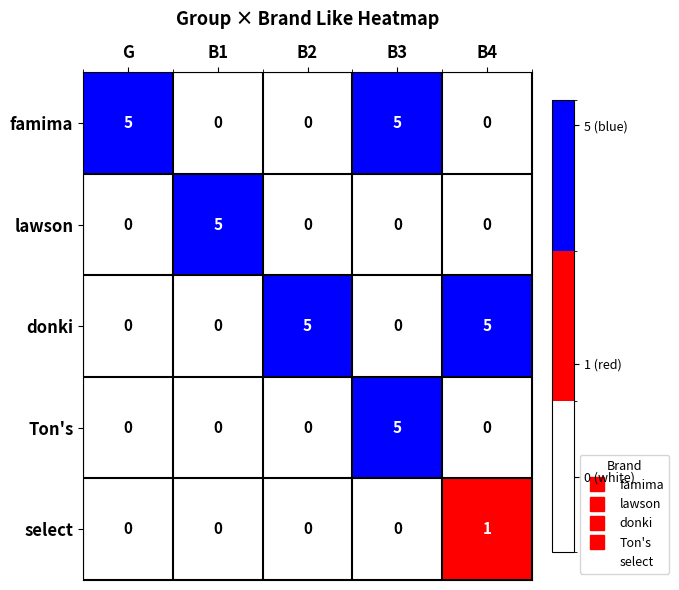

How many donki values are between 0 and 5?

5